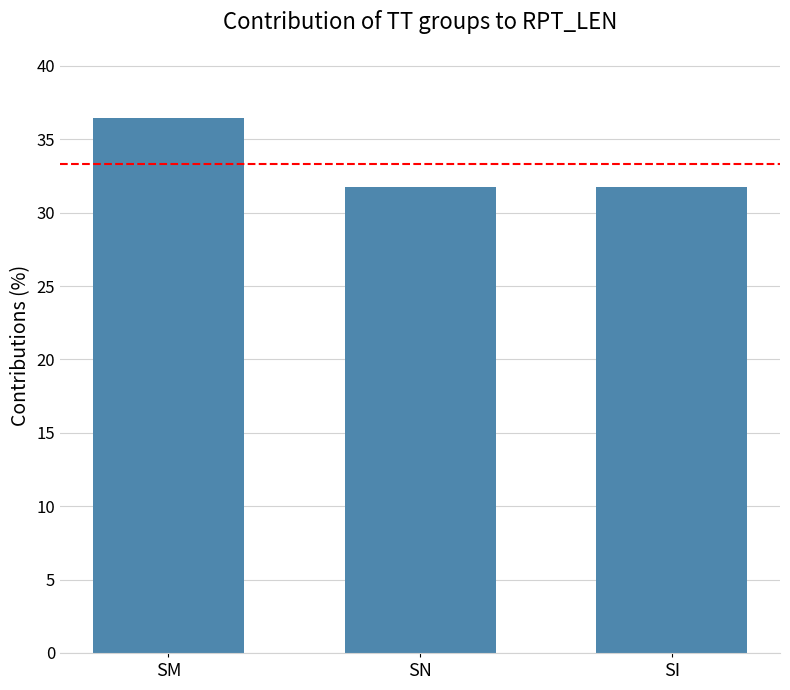

What is the change in value from SM to SI?

-4.7